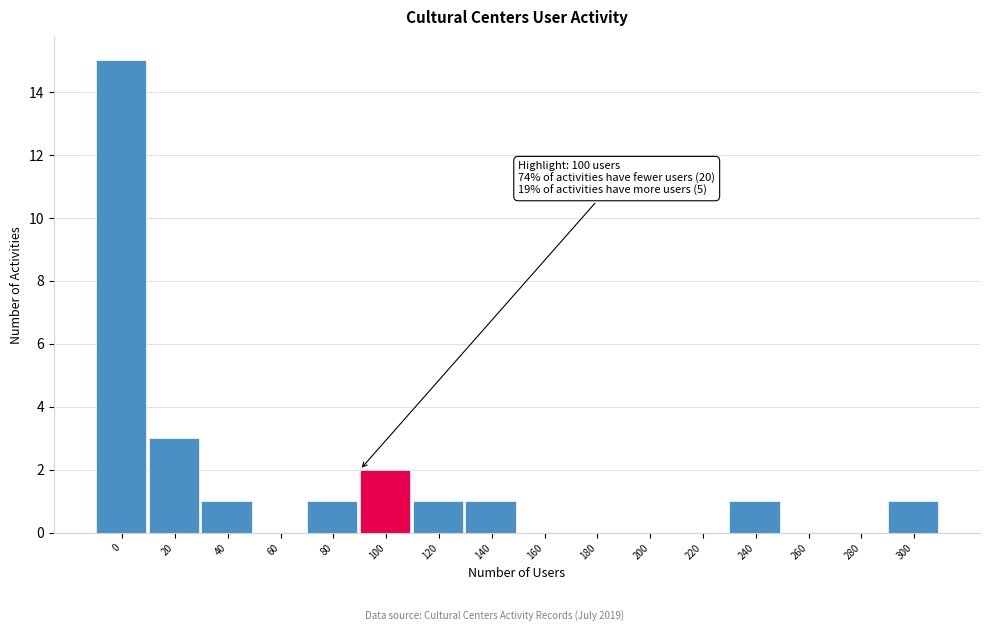

Reading left to right, list all the values displayed in this chart.

0=15	20=3	40=1	60=0	80=1	100=2	120=1	140=1	160=0	180=0	200=0	220=0	240=1	260=0	280=0	300=1